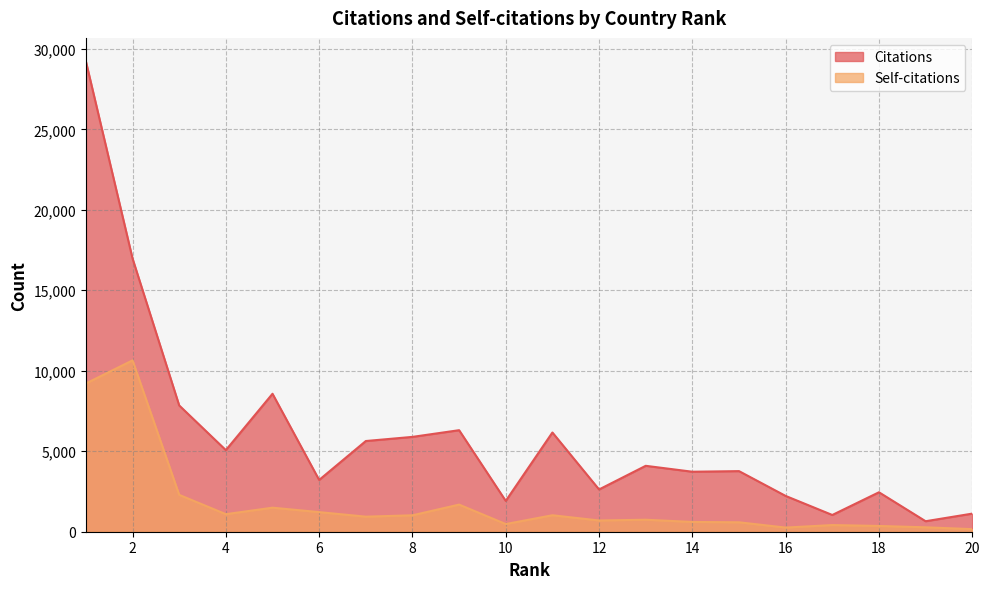

Which series has the widest spread of values?

Citations